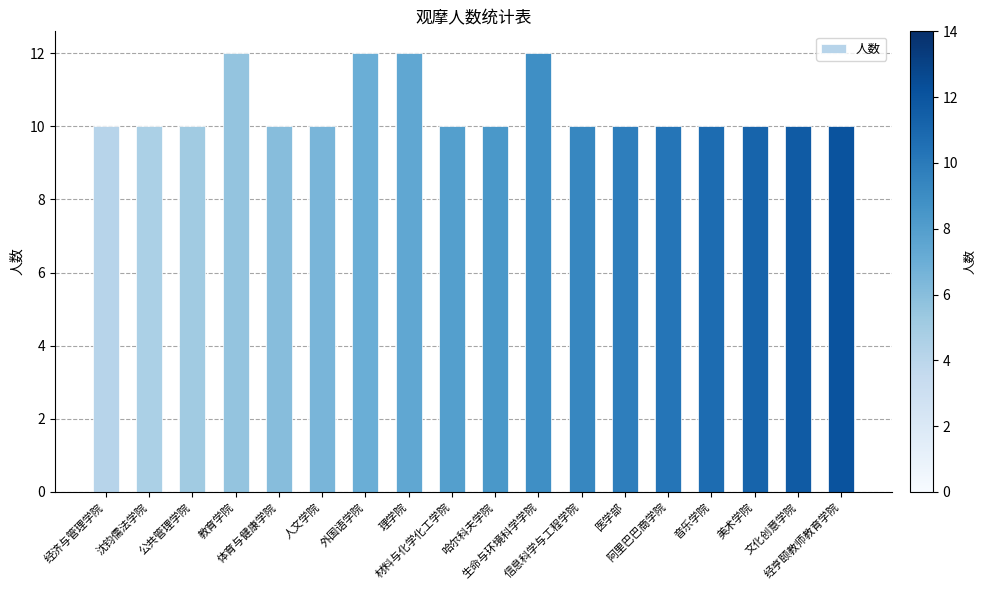

Approximately how many times larger is the value at 教育学院 compared to 阿里巴巴商学院?

1.2